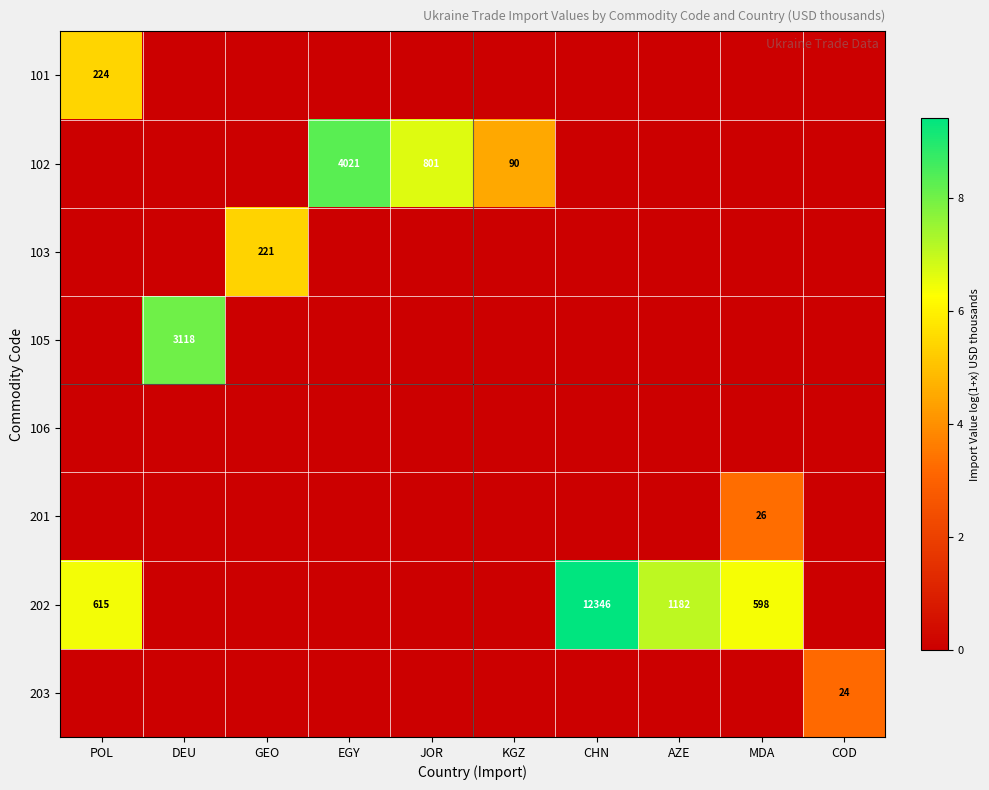

The 202 series shows 7874 at CHN. True or false?

False